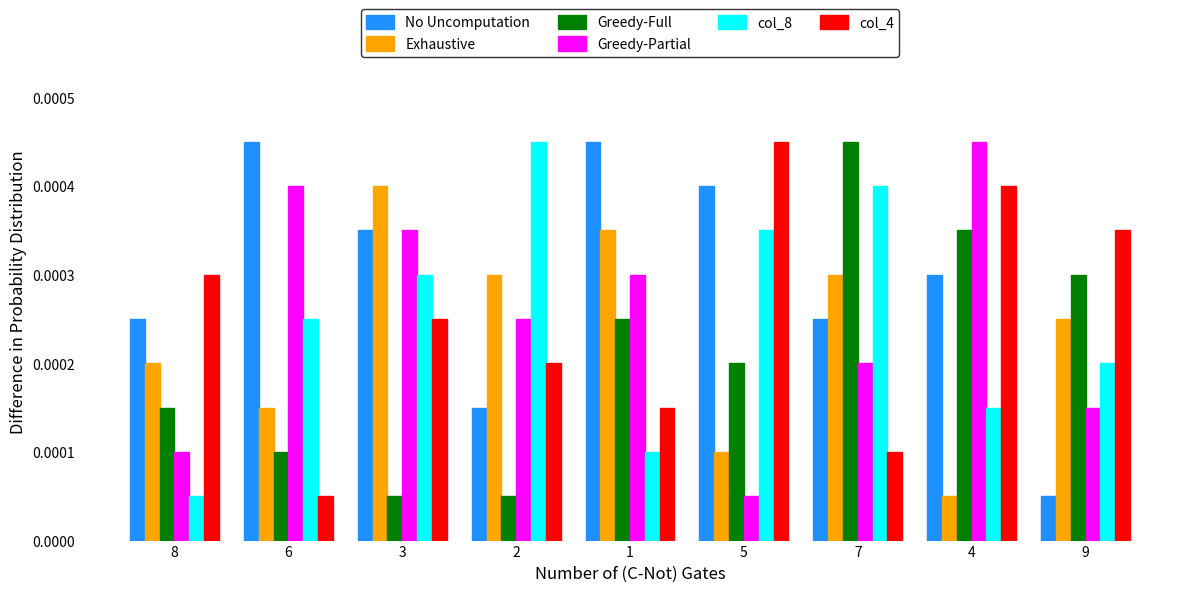

What are all the series names shown in the legend?

No Uncomputation, Exhaustive, Greedy-Full, Greedy-Partial, col_8, col_4